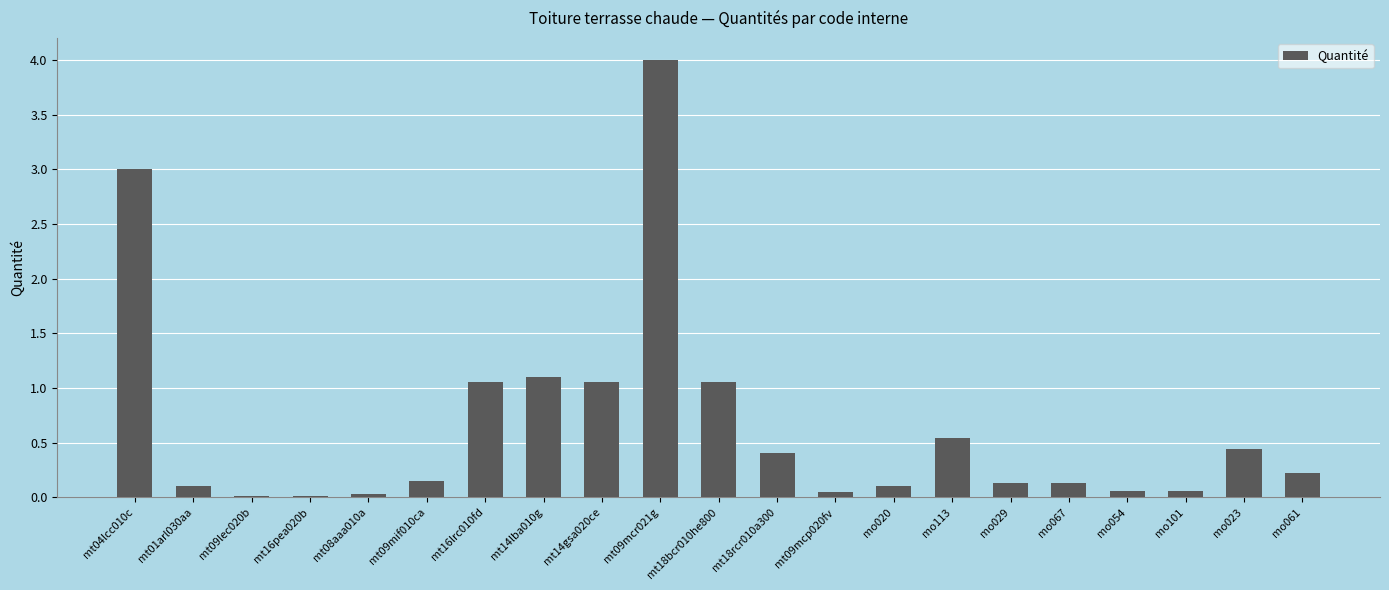

The chart shows a value of 0.1 at mo101. True or false?

True